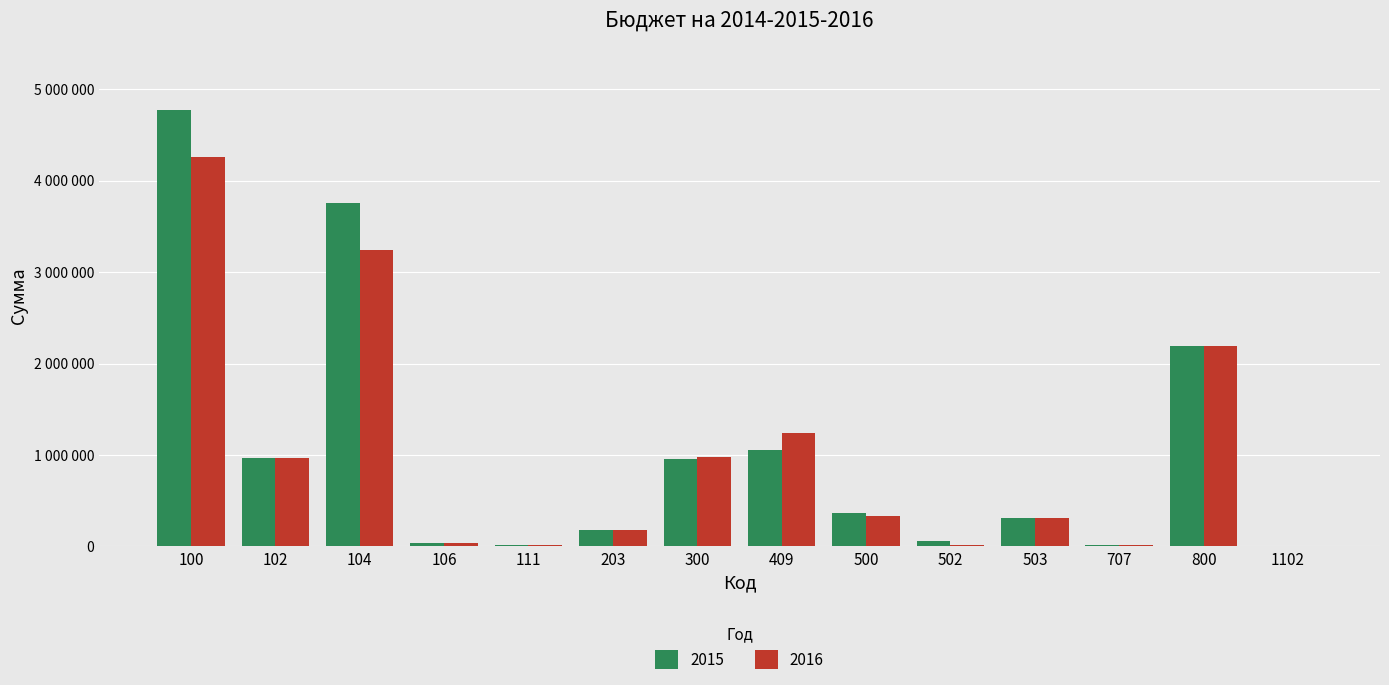

Does the chart contain stacked bars?

No